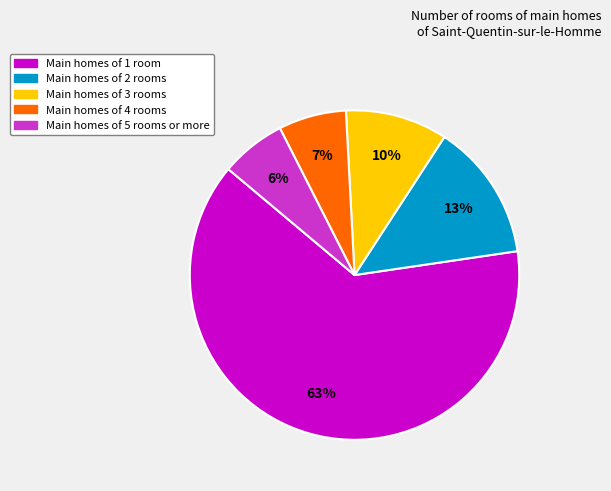

To the nearest percent, what is the average slice percentage?

20%